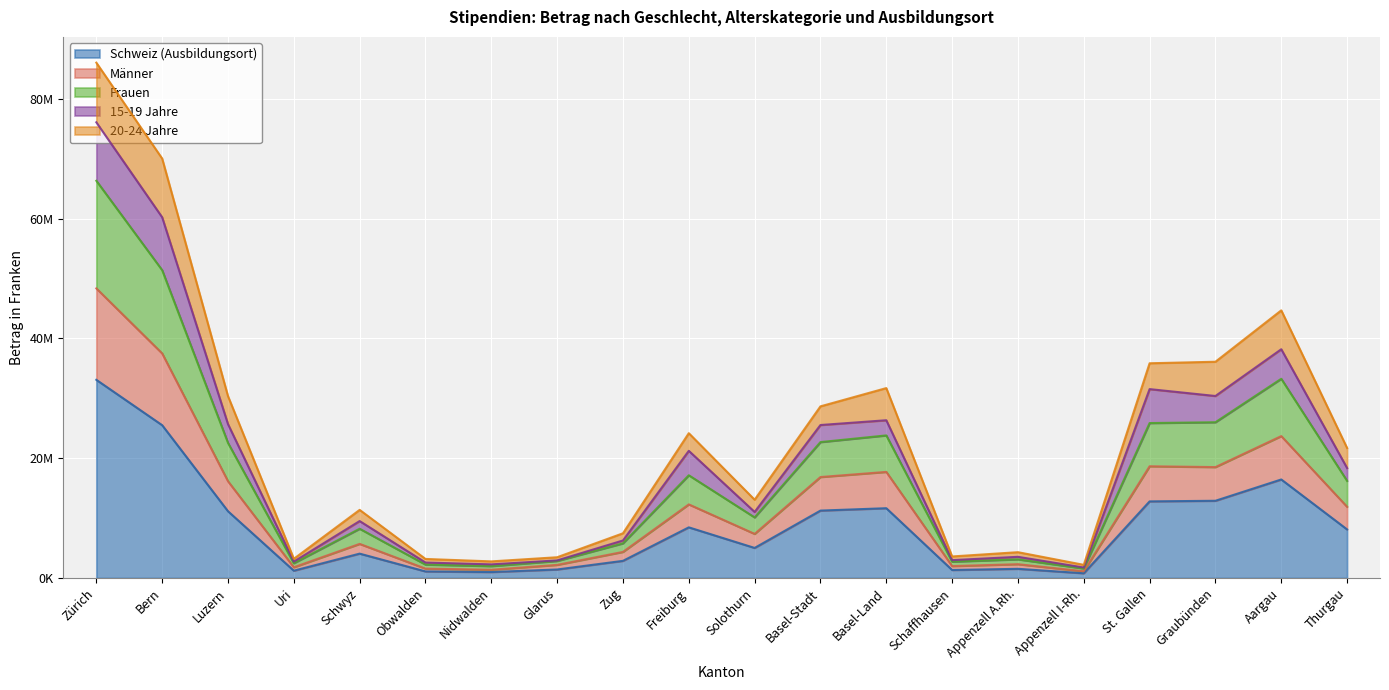

True or false: Frauen and Männer intersect in this chart.

False